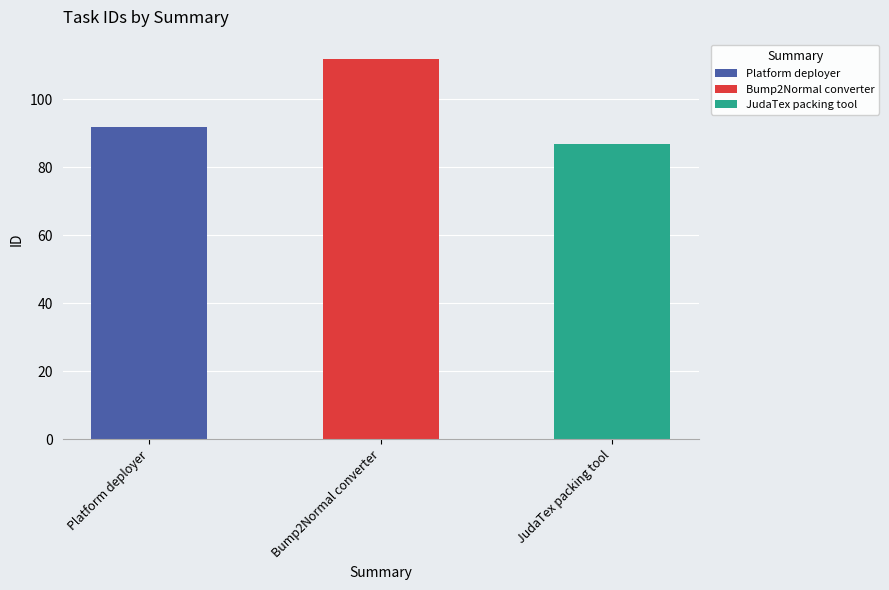

What position from the right is JudaTex packing tool?

1